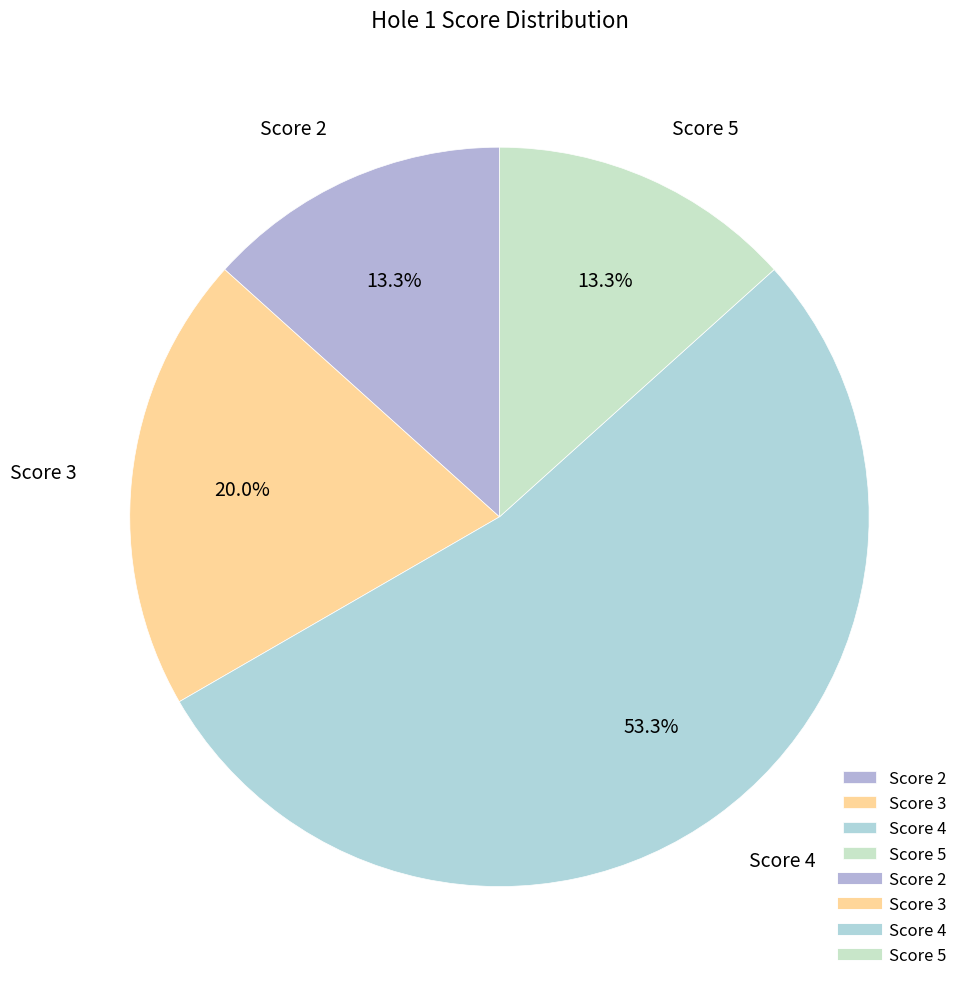

What is the ratio of the value at Score 4 to the value at Score 2?

4.0